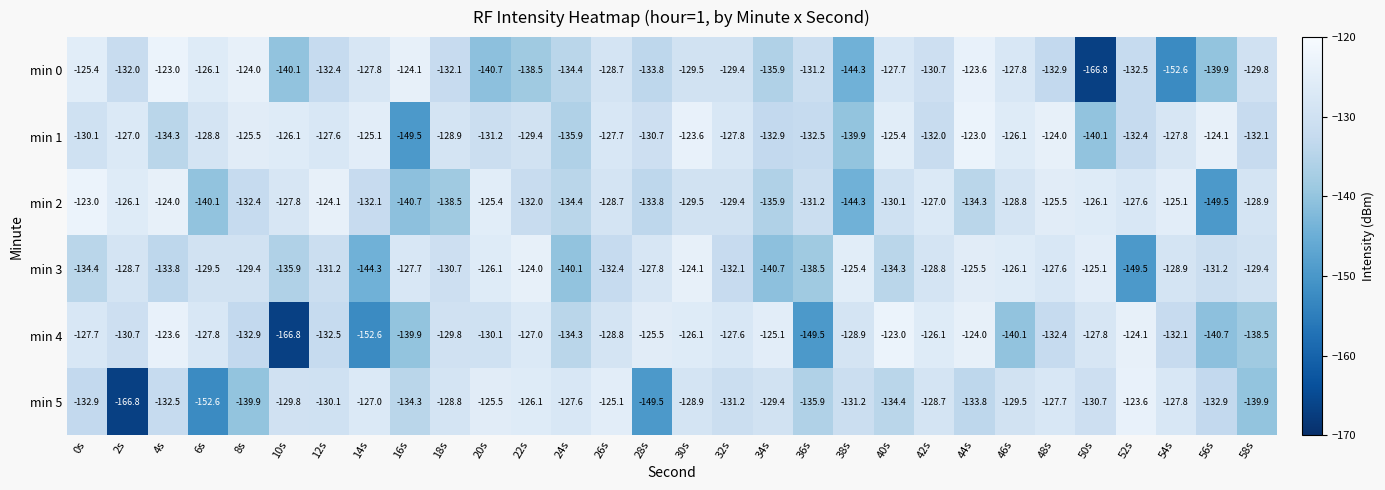

What is the average value of the min 0 series?

-133.3